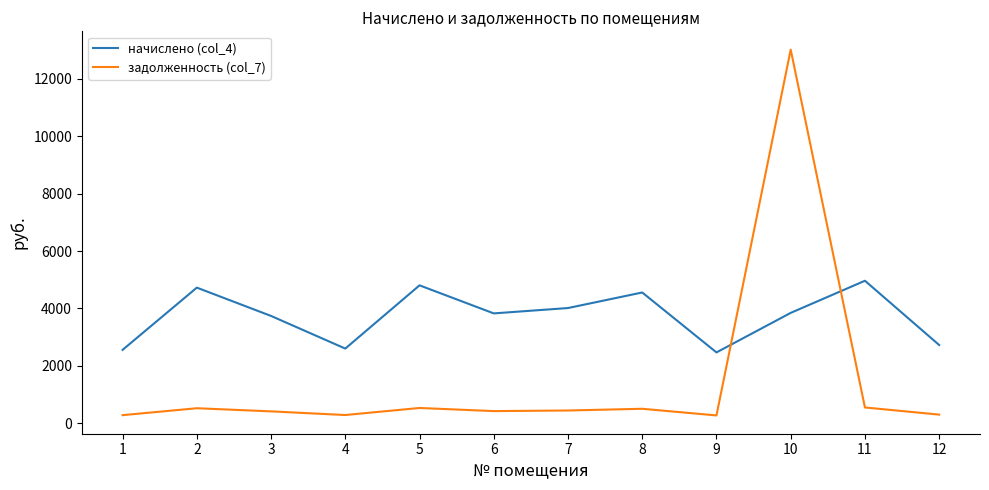

The value of задолженность (col_7) at 2 is 525.1. True or false?

True